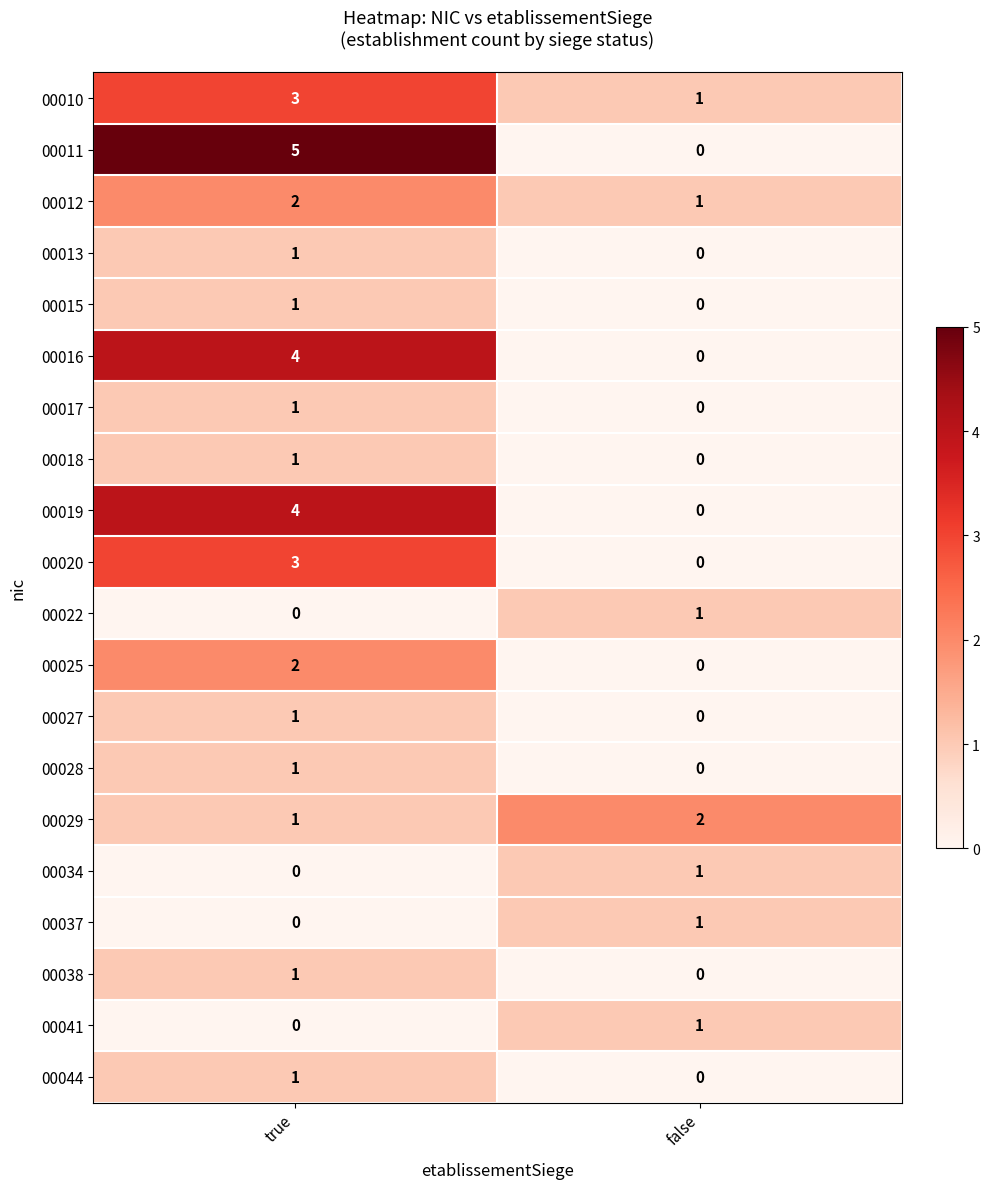

Which category has the highest value across all series?

true